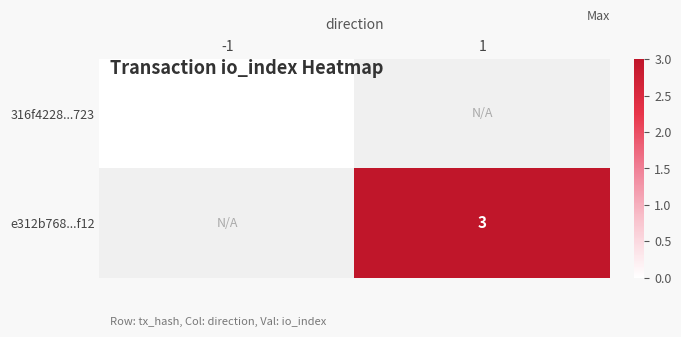

Is it true that e312b768...f12 equals 3 at 1?

True